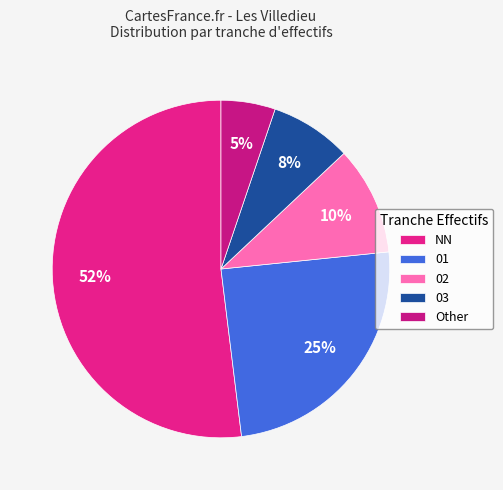

Which category has the smallest portion of the pie?

Other